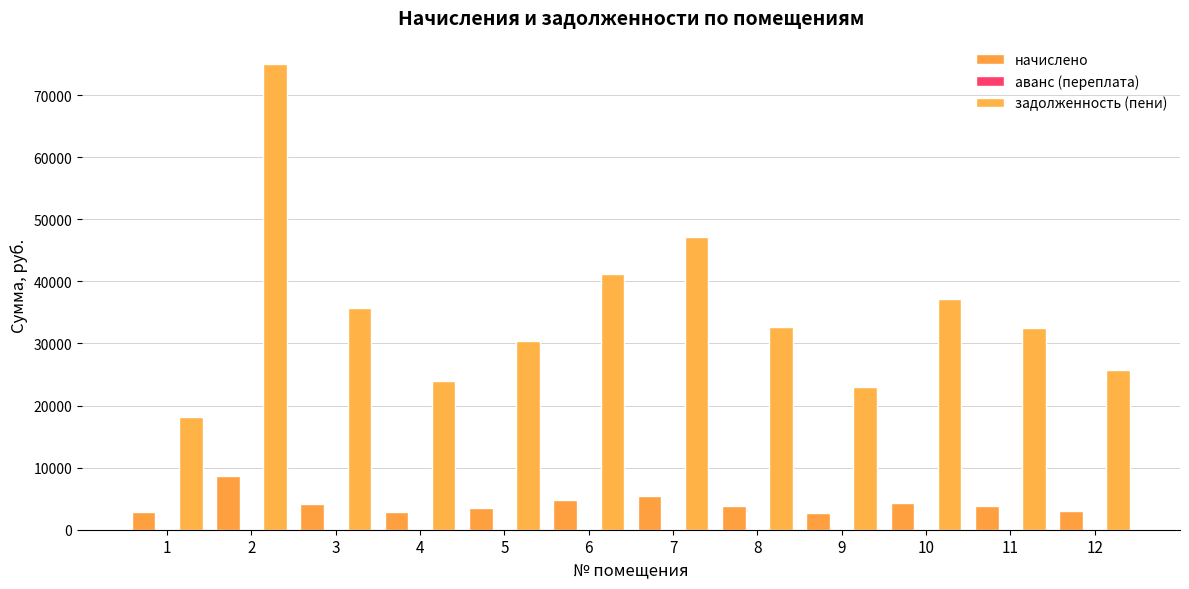

How many data points in начислено are above 3787?

6